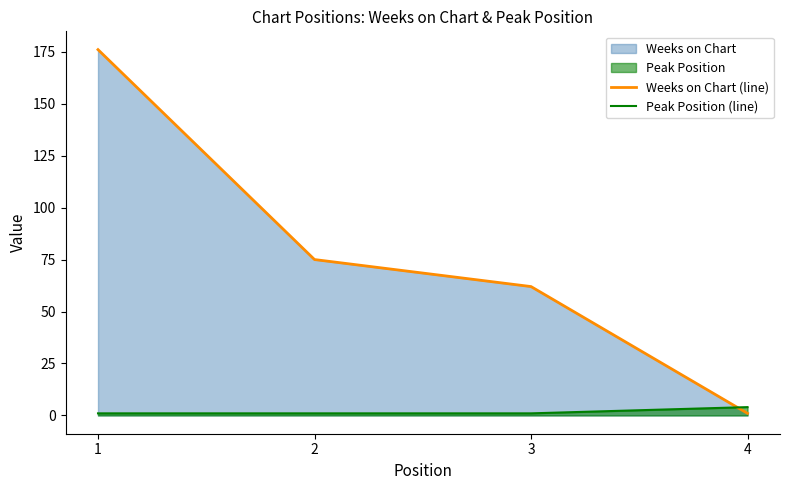

What is the sum of the Weeks on Chart (line) values at 3 and 2?

137